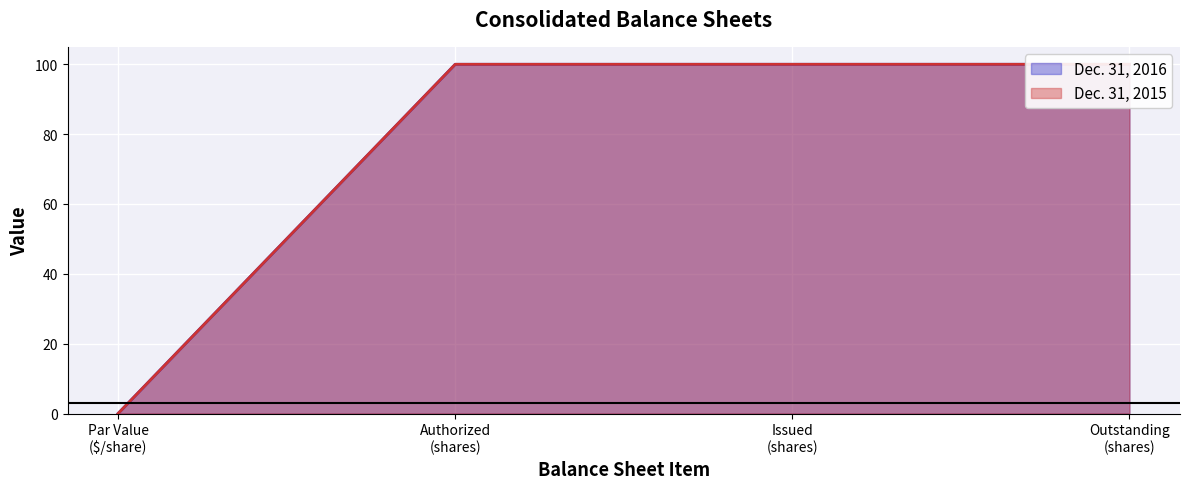

What is the value of the Dec. 31, 2015 point at the 4th from the left?

100.0